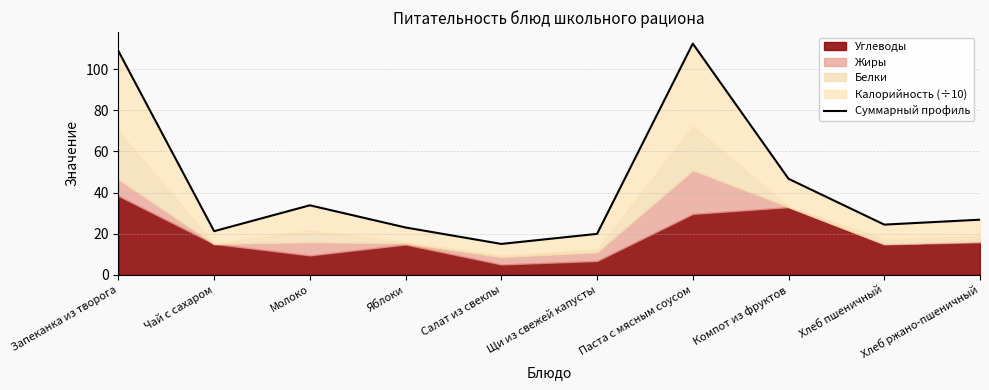

Is it true that the value at Хлеб ржано-пшеничный is 43.6?

False